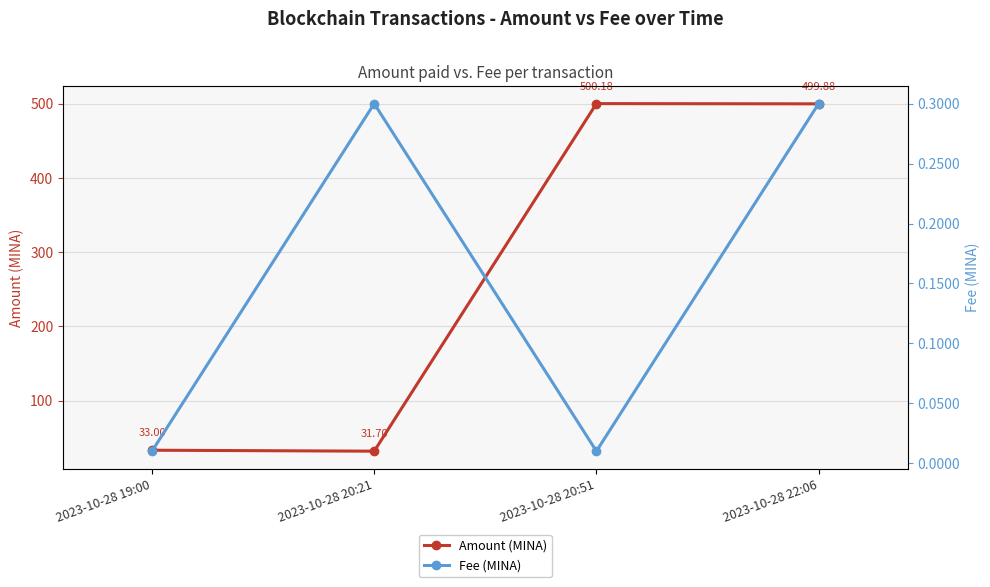

Reading left to right, what are all the values shown in this chart?

Amount (MINA): 2023-10-28 19:00=33.0	2023-10-28 20:21=31.7	2023-10-28 20:51=500.2	2023-10-28 22:06=499.9
Fee (MINA): 2023-10-28 19:00=0.0	2023-10-28 20:21=0.3	2023-10-28 20:51=0.0	2023-10-28 22:06=0.3